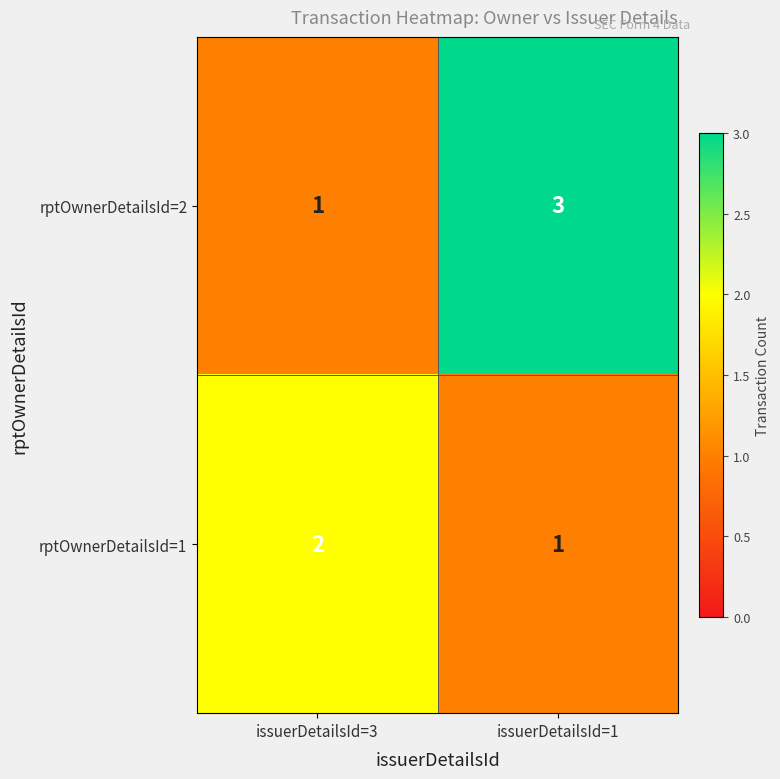

At issuerDetailsId=3, list the series in order from smallest to largest.

rptOwnerDetailsId=2, rptOwnerDetailsId=1